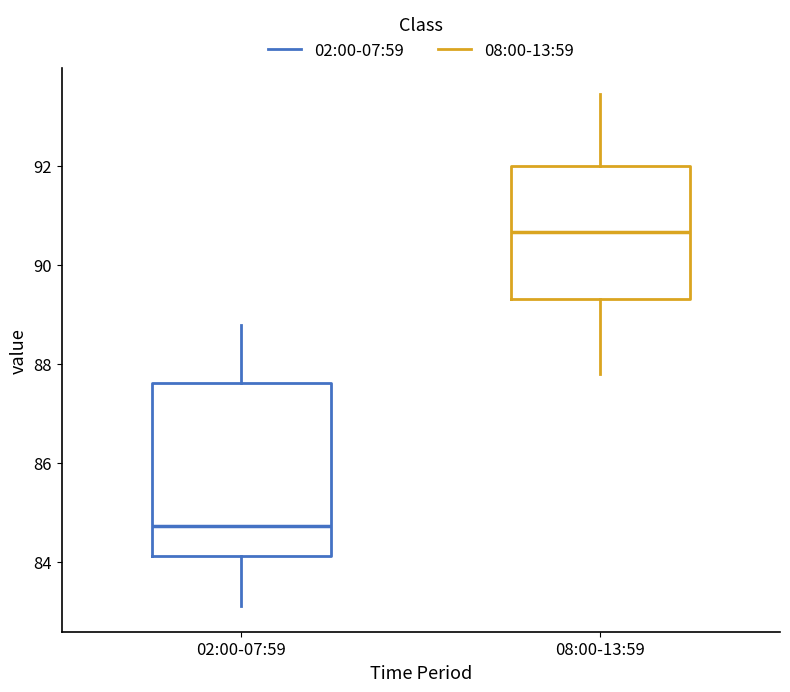

Where does the upper whisker of the box for 08:00-13:59 end on the y-axis? The values are not printed on the chart, so give them approximately, as read against the axis.

93.4